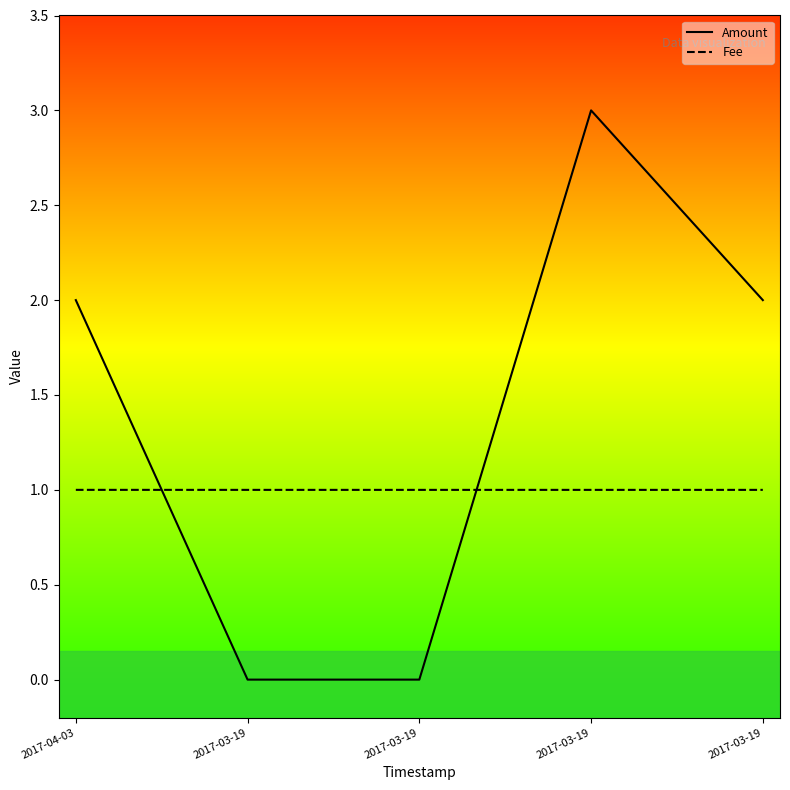

How many data points in Amount are above 2?

1